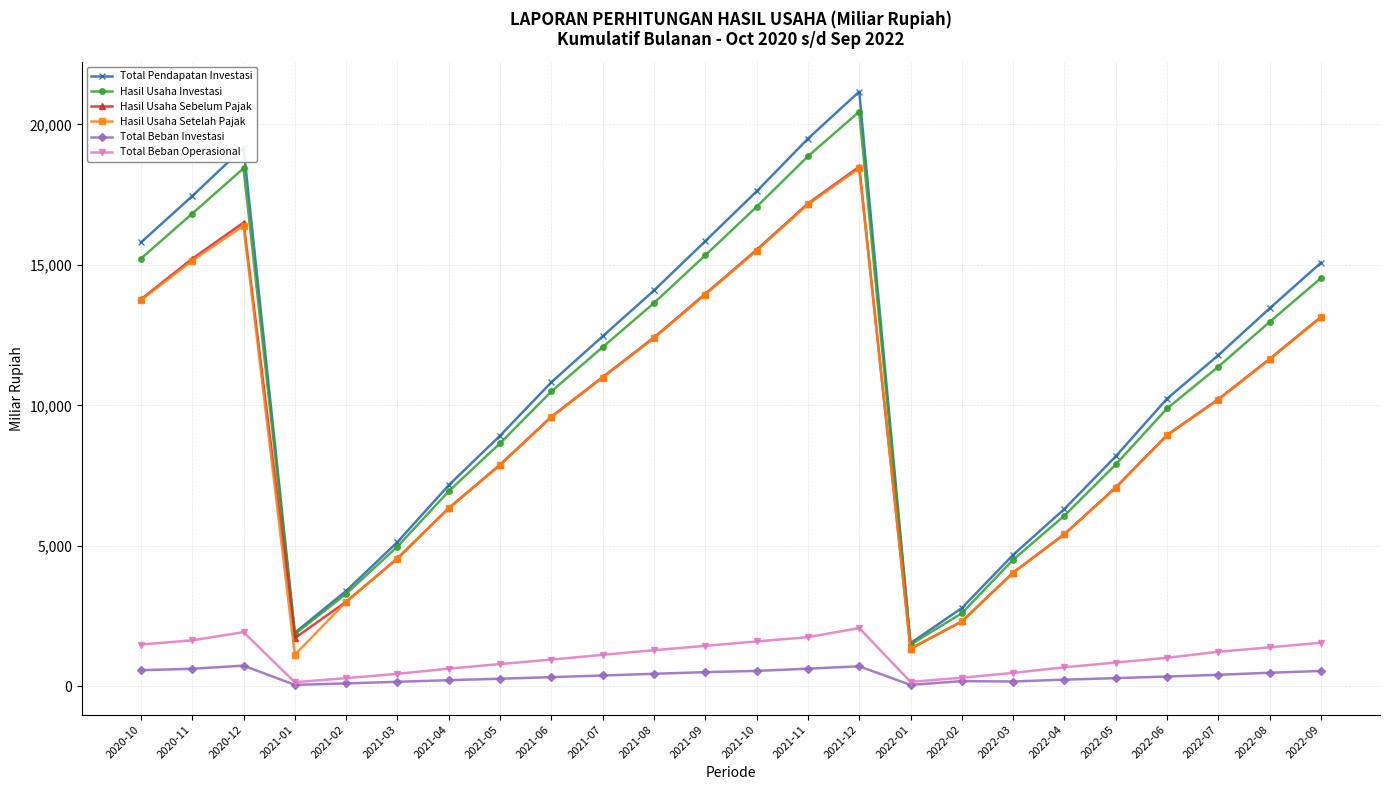

Where is the first local minimum for Hasil Usaha Sebelum Pajak?

2021-01